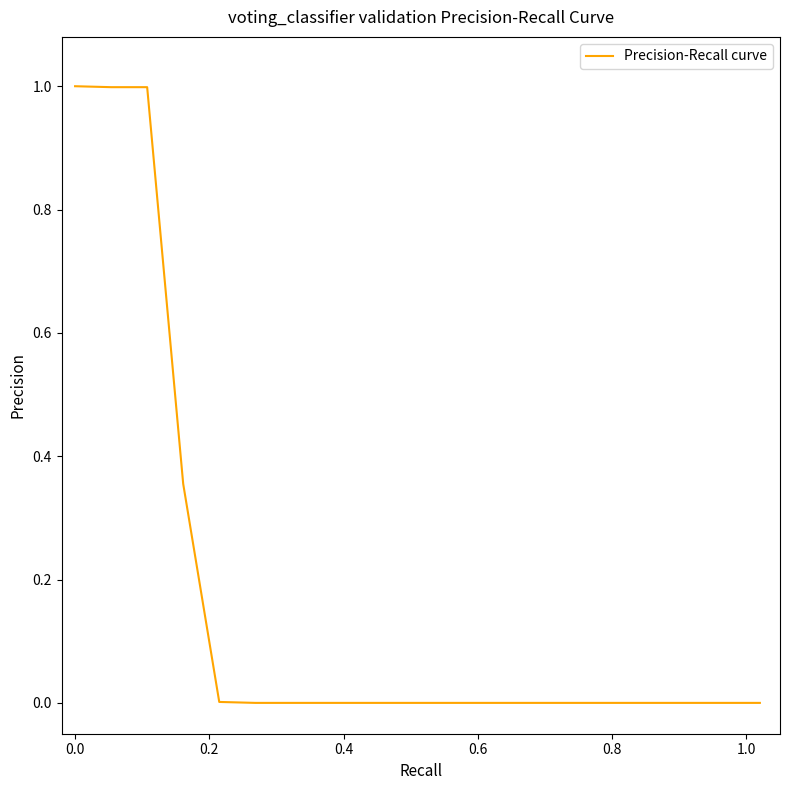

What is the difference between the maximum and minimum values?

1.0